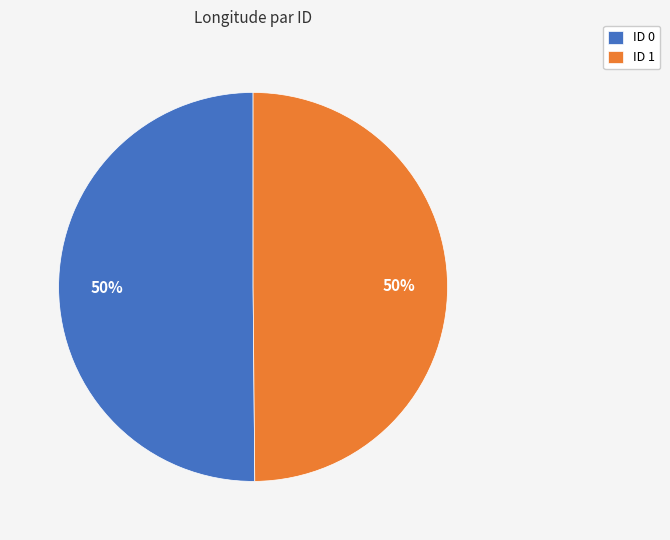

Approximately how many times larger is the value at ID 1 compared to ID 0?

1.0